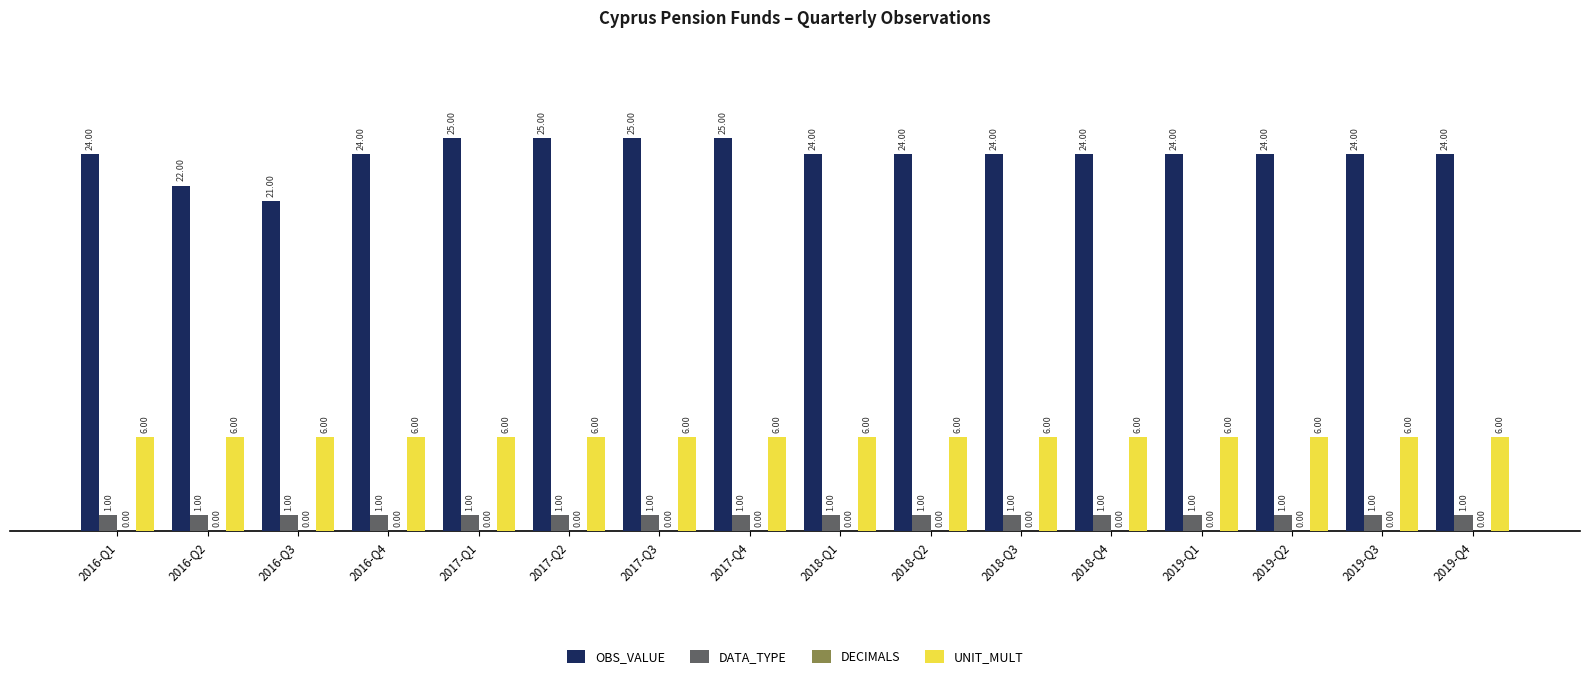

What is the label of the 2nd bar from the left?

2016-Q2